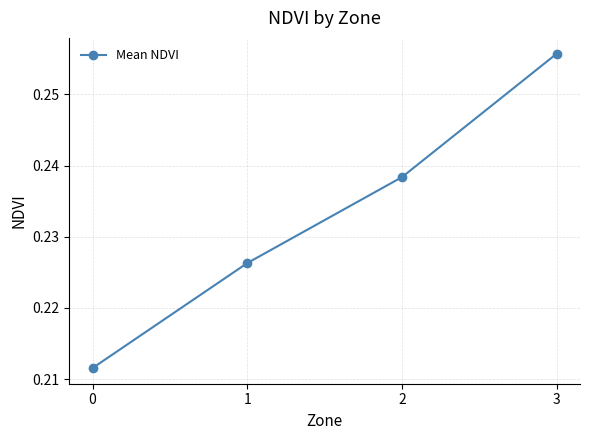

Rank the categories by value from lowest to highest.

0, 1, 2, 3